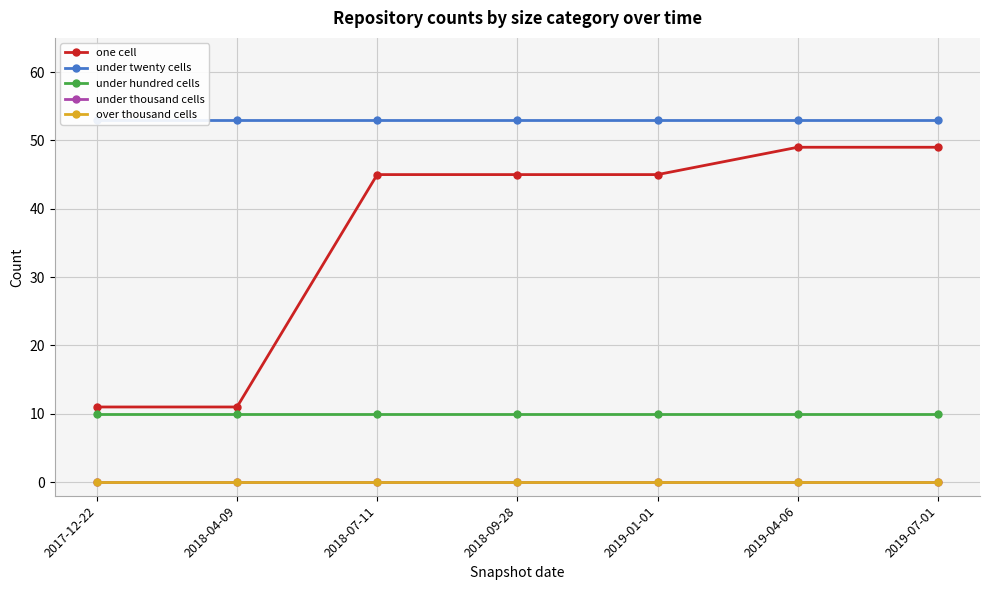

What is the label of the 5th point from the right?

2018-07-11